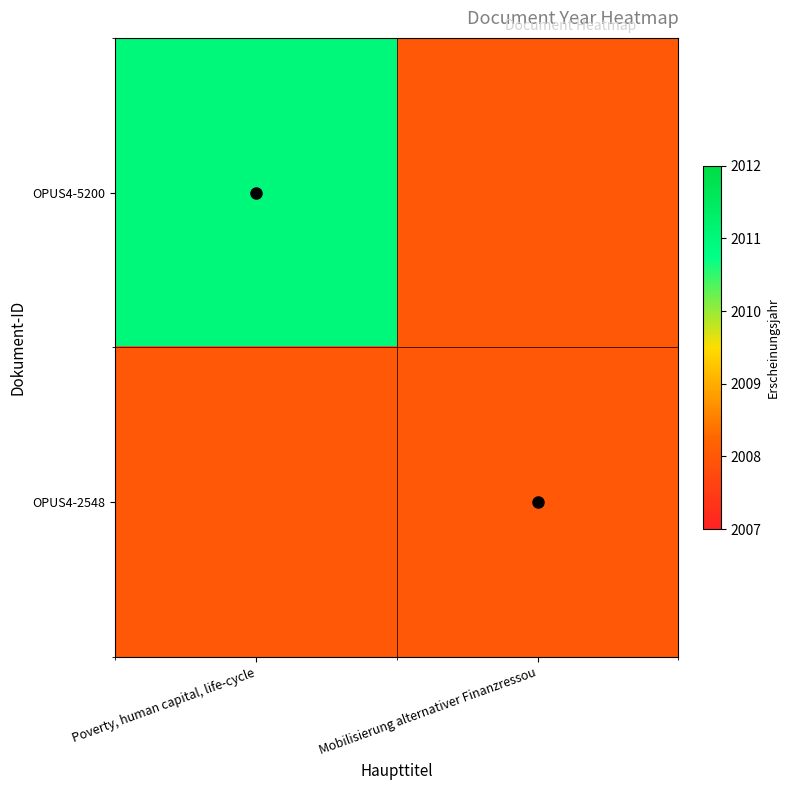

At which category is the sum across all series the highest?

Poverty, human capital, life-cycle